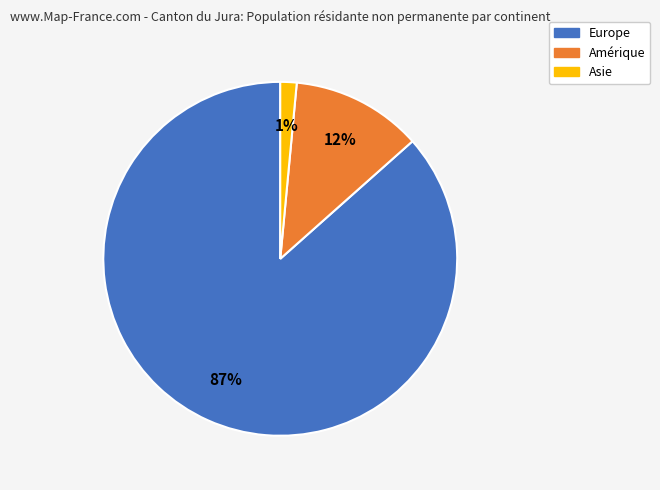

How many slices are in this pie chart?

3